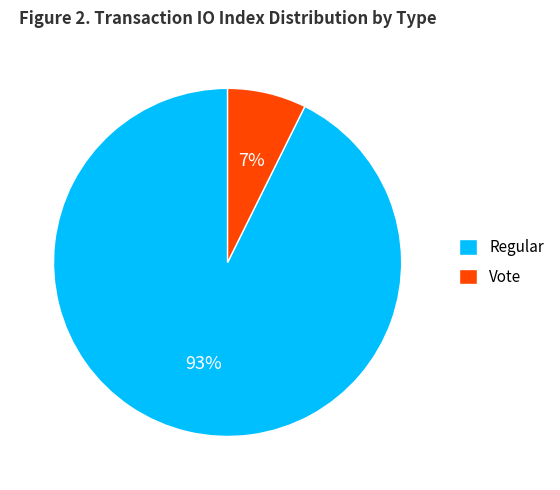

To the nearest percent, what is the combined percentage of Vote and Regular?

100%